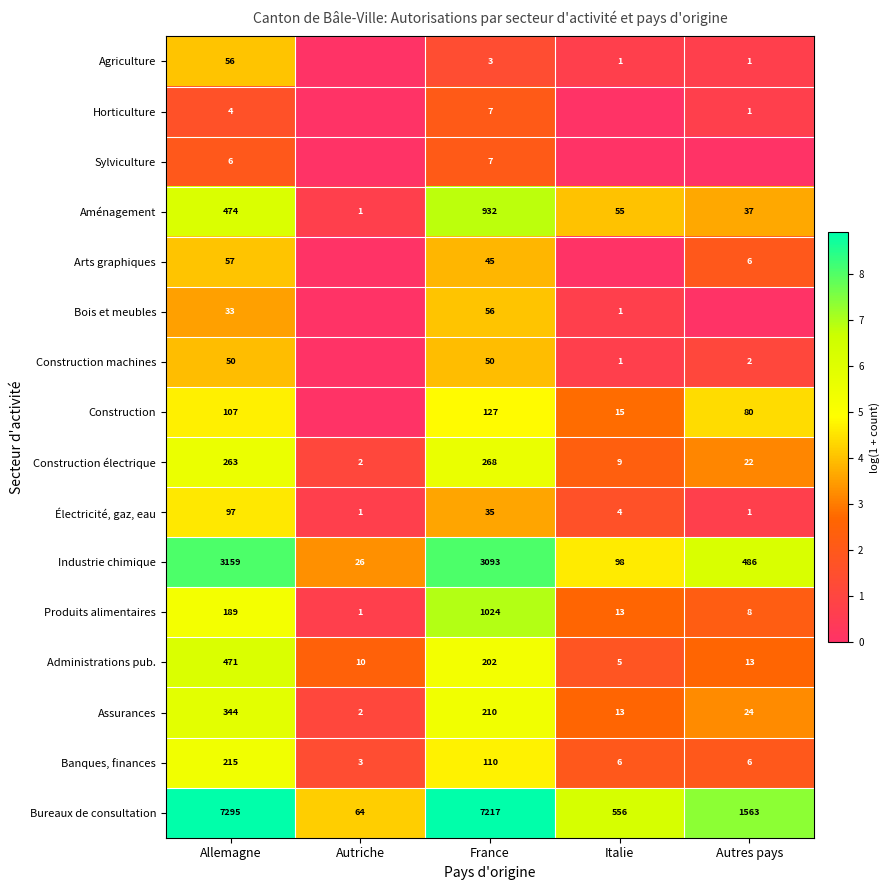

How many data points does each series have?

5